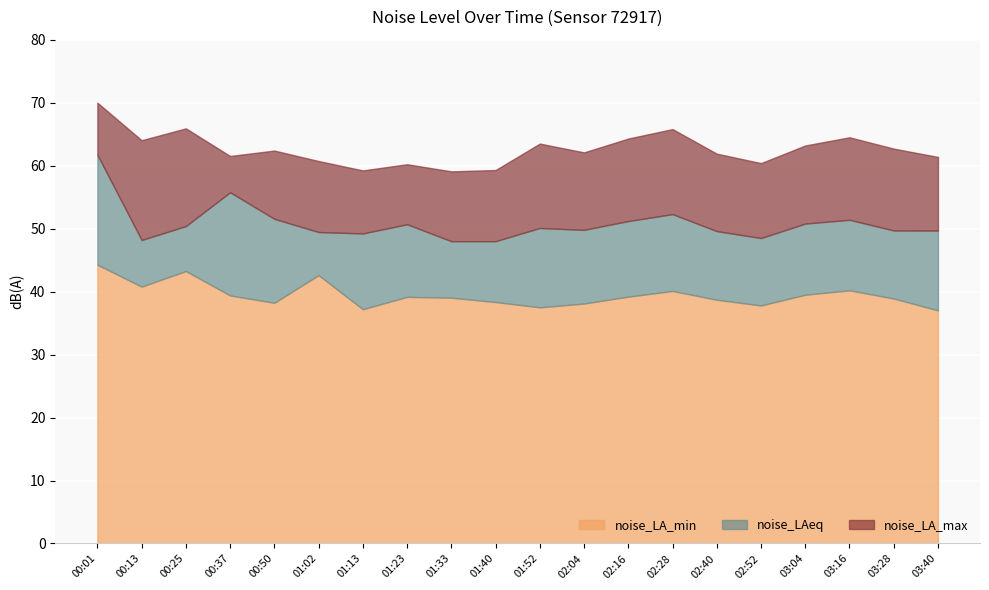

How many interior local peaks does the noise_LA_max series have?

6